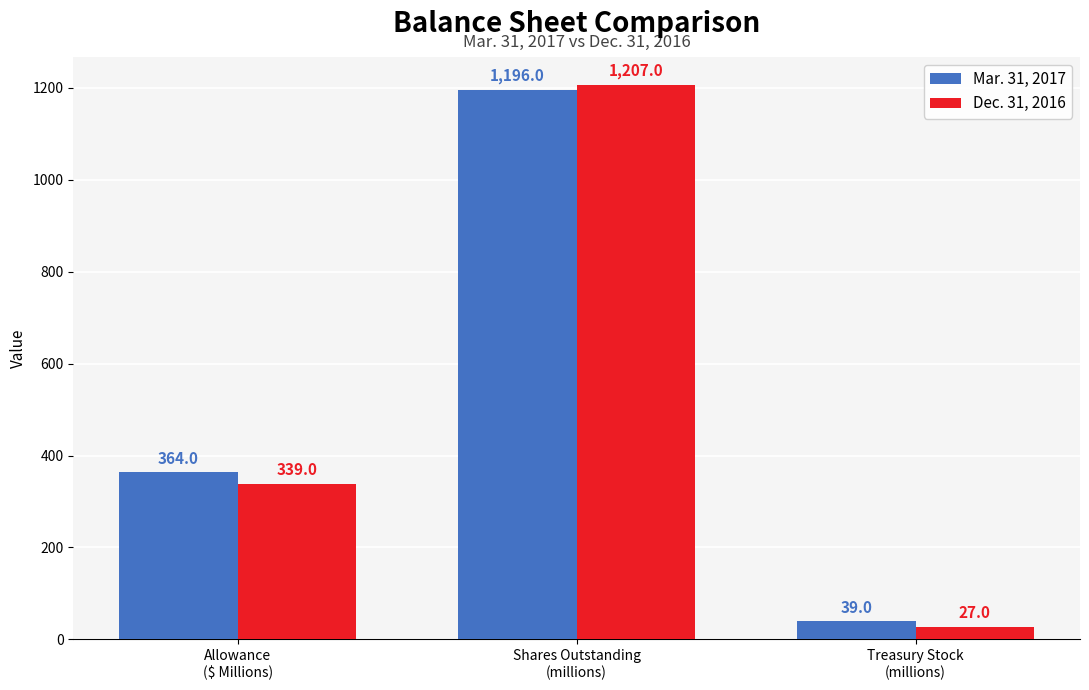

What are all the series names shown in the legend?

Mar. 31, 2017, Dec. 31, 2016